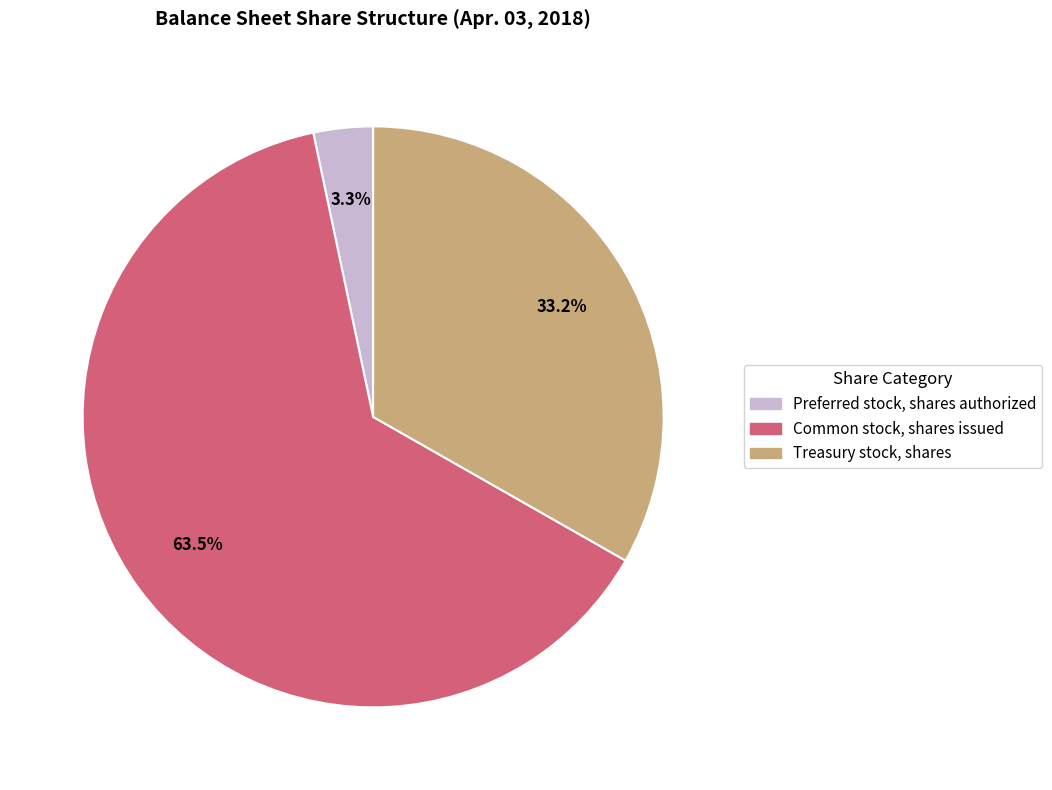

Approximately how many times larger is the value at Common stock, shares issued compared to Treasury stock, shares?

1.9